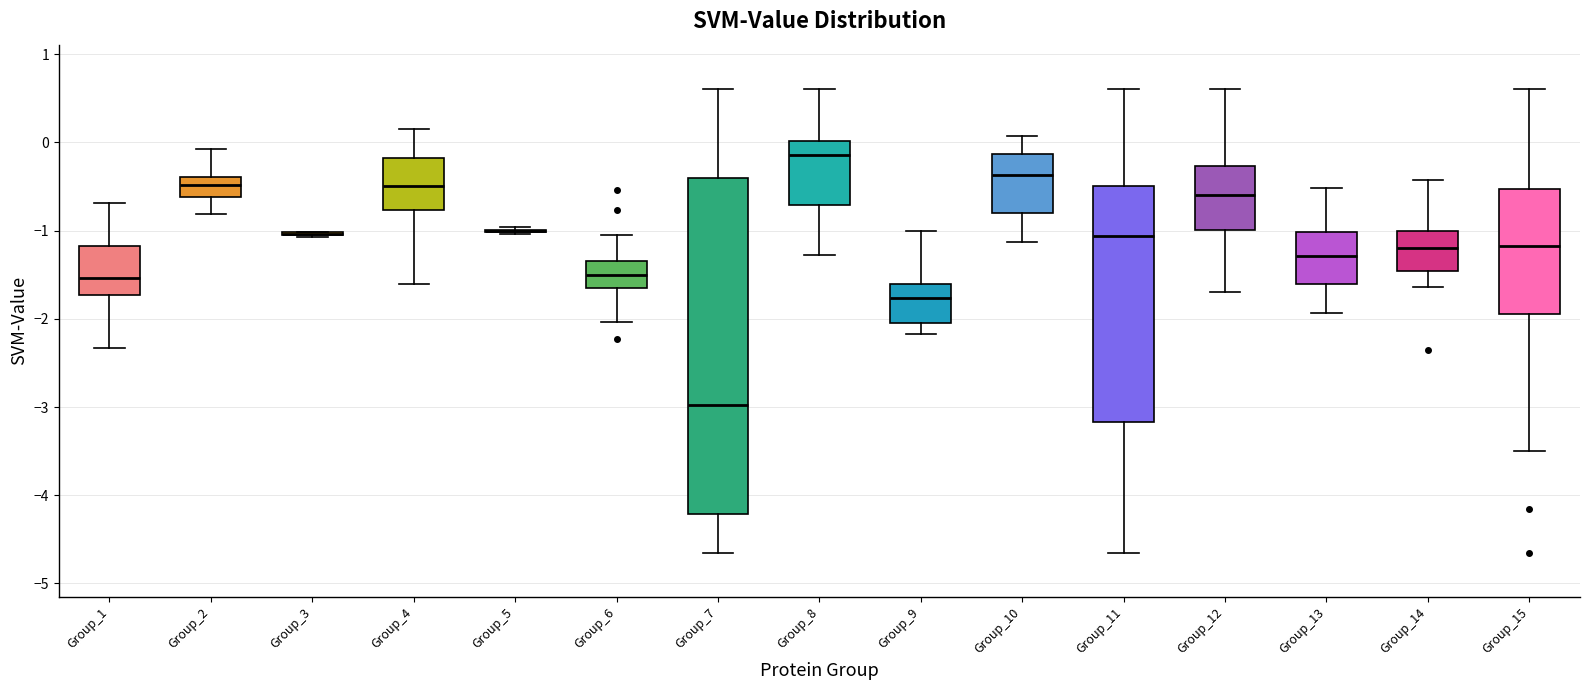

Reading left to right, read every box against the y-axis: the position of its median line, the range the box covers, and the ends of its whiskers. The values are not printed on the chart, so give them approximately, as read against the axis.

Group_1: median -1.5, box -1.7 to -1.2, whiskers -2.3 to -0.7
Group_2: median -0.5, box -0.6 to -0.4, whiskers -0.8 to -0.1
Group_3: box collapsed to a line at -1.0, whiskers -1.1 to -1.0
Group_4: median -0.5, box -0.8 to -0.2, whiskers -1.6 to 0.1
Group_5: box collapsed to a line at -1.0, whiskers -1.0 to -1.0
Group_6: median -1.5, box -1.6 to -1.3, whiskers -2.0 to -1.1
Group_7: median -3.0, box -4.2 to -0.4, whiskers -4.7 to 0.6
Group_8: median -0.1, box -0.7 to 0.0, whiskers -1.3 to 0.6
Group_9: median -1.8, box -2.0 to -1.6, whiskers -2.2 to -1.0
Group_10: median -0.4, box -0.8 to -0.1, whiskers -1.1 to 0.1
Group_11: median -1.1, box -3.2 to -0.5, whiskers -4.7 to 0.6
Group_12: median -0.6, box -1.0 to -0.3, whiskers -1.7 to 0.6
Group_13: median -1.3, box -1.6 to -1.0, whiskers -1.9 to -0.5
Group_14: median -1.2, box -1.5 to -1.0, whiskers -1.6 to -0.4
Group_15: median -1.2, box -1.9 to -0.5, whiskers -3.5 to 0.6